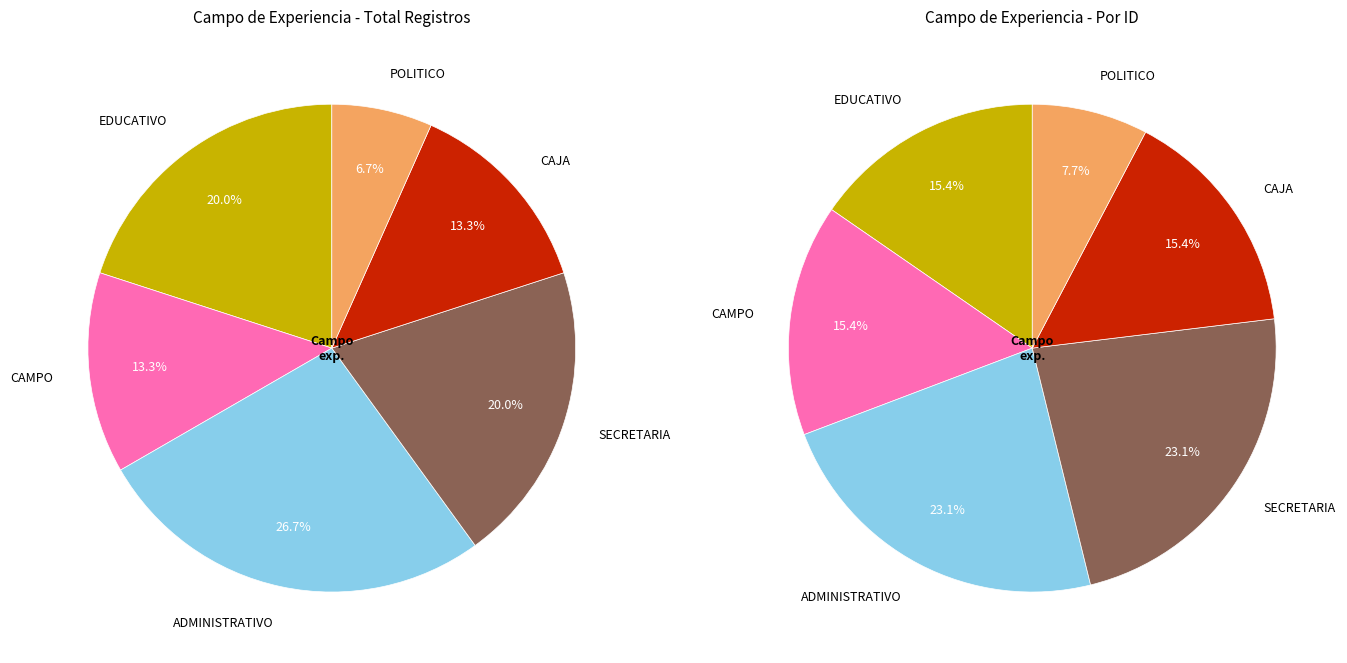

Does any single category account for the majority?

No